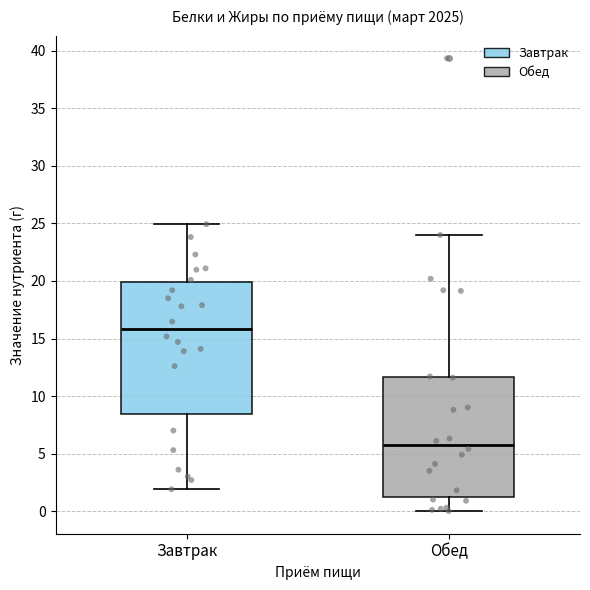

Which box's median line is the lowest?

Обед